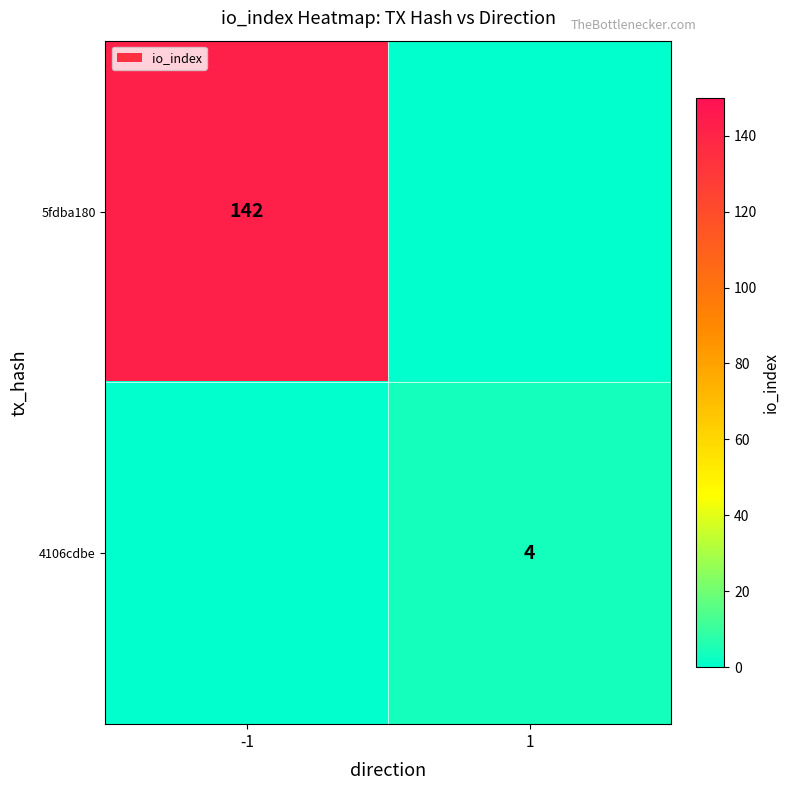

The 5fdba180 series shows 142 at -1. True or false?

True